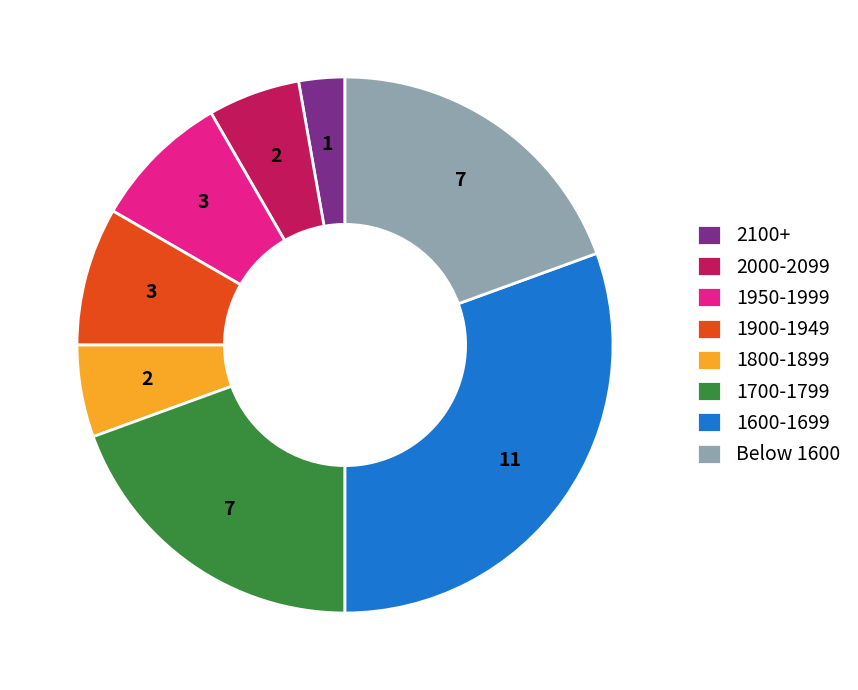

How many segments does this pie chart have?

8